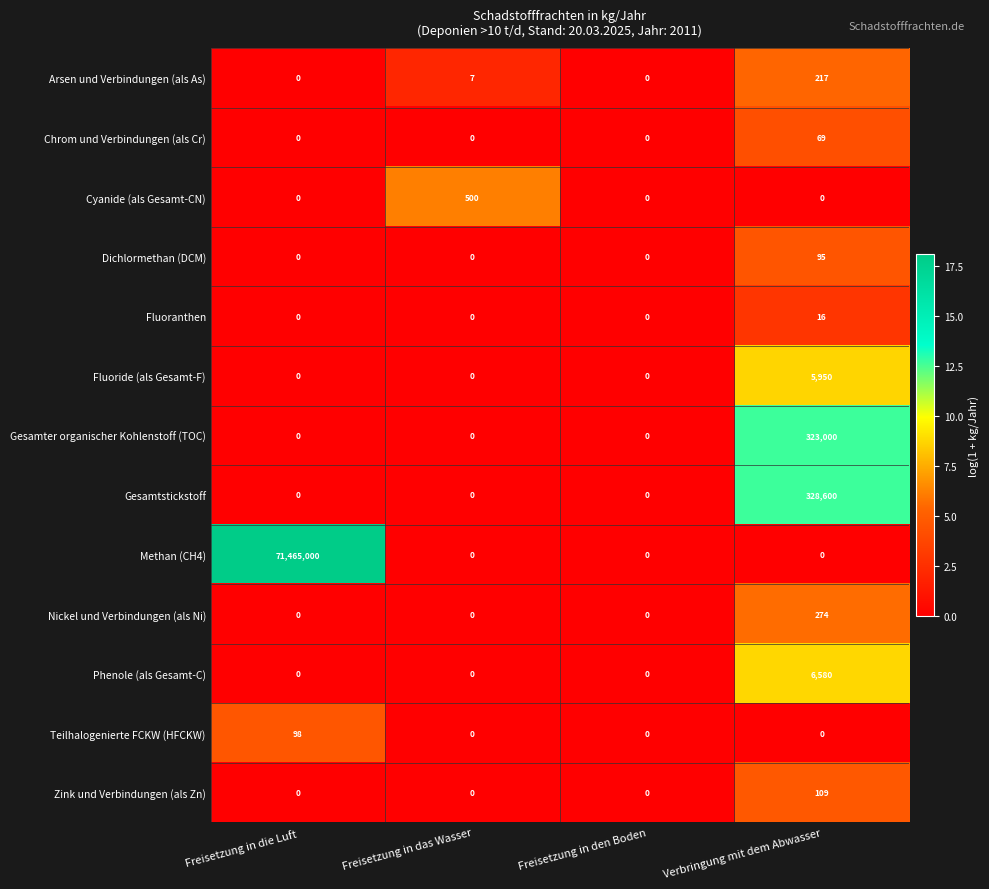

How many values in Teilhalogenierte FCKW (HFCKW) are above zero?

1